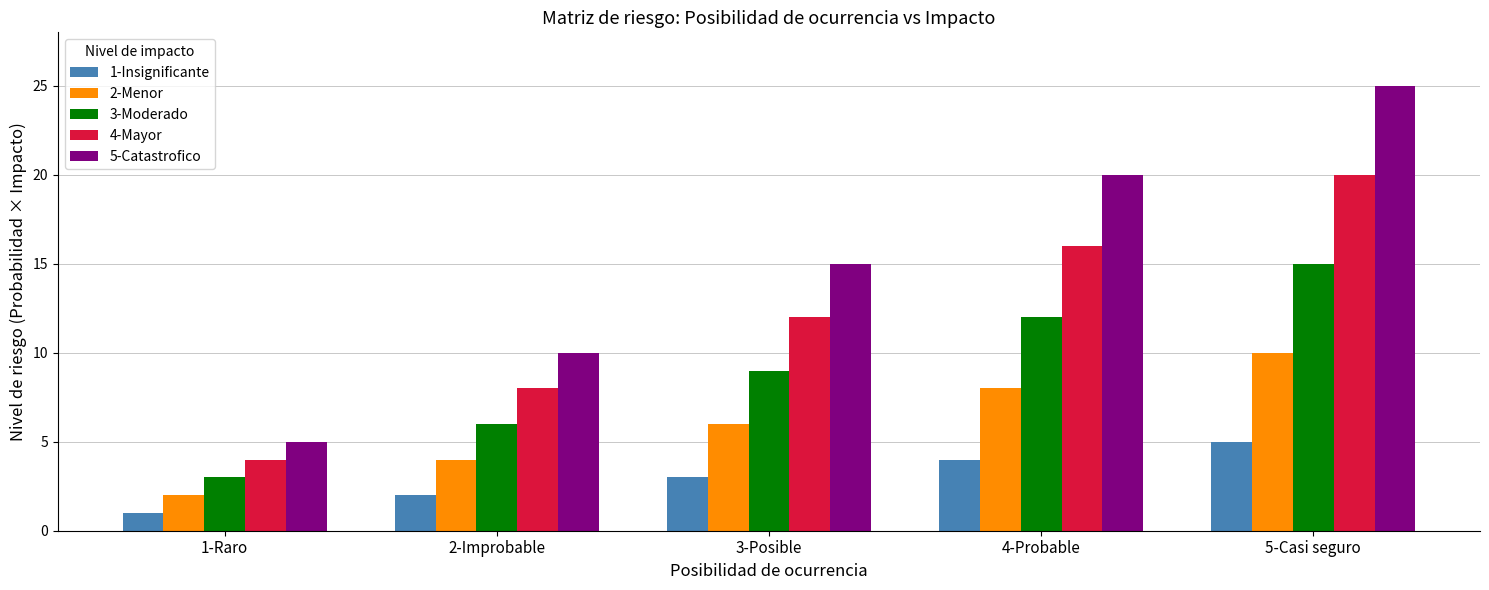

At which label is 3-Moderado closest to 9?

3-Posible